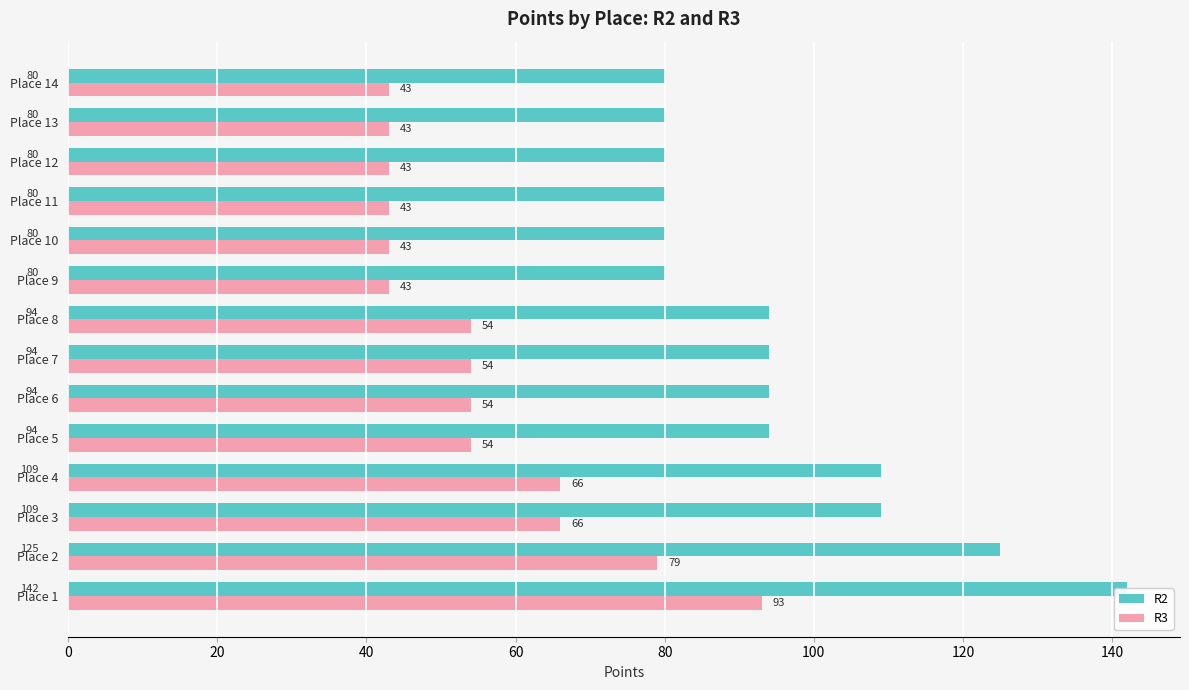

What is the difference between the maximum and minimum values in the R3 series?

50